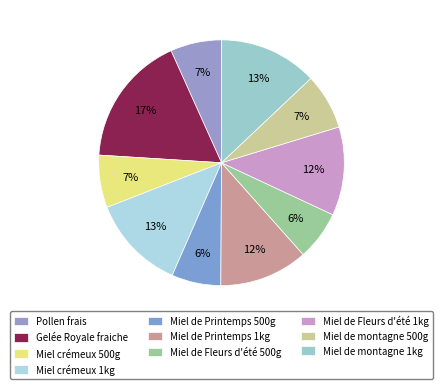

What is the ratio of the value at Miel de Fleurs d'été 1kg to the value at Miel de montagne 1kg?

0.9